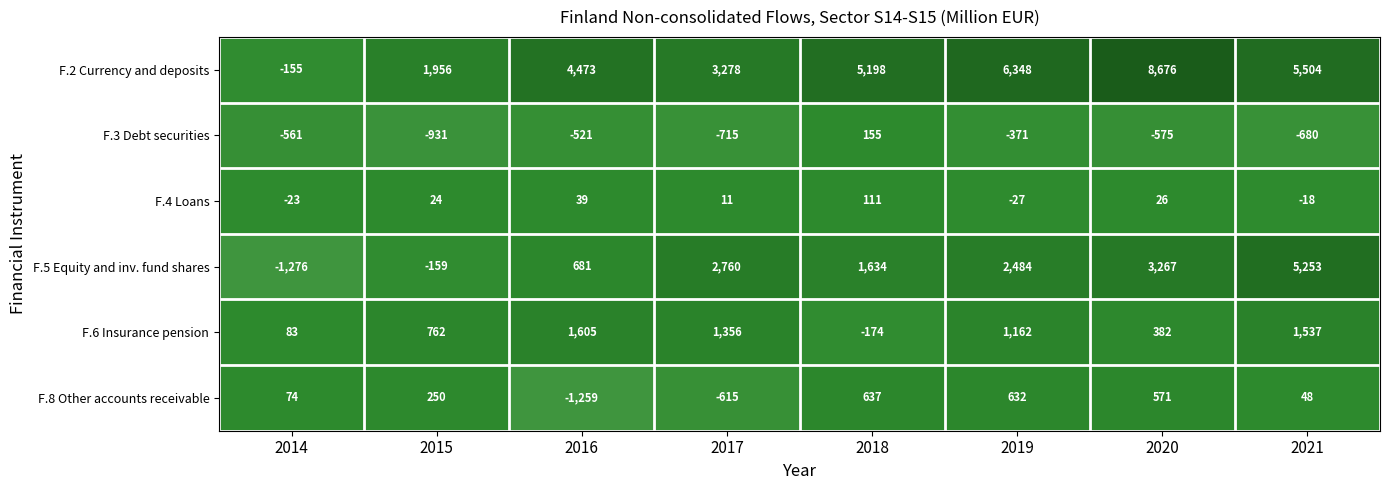

True or false: F.3 Debt securities has a value of -1117 at 2017.

False